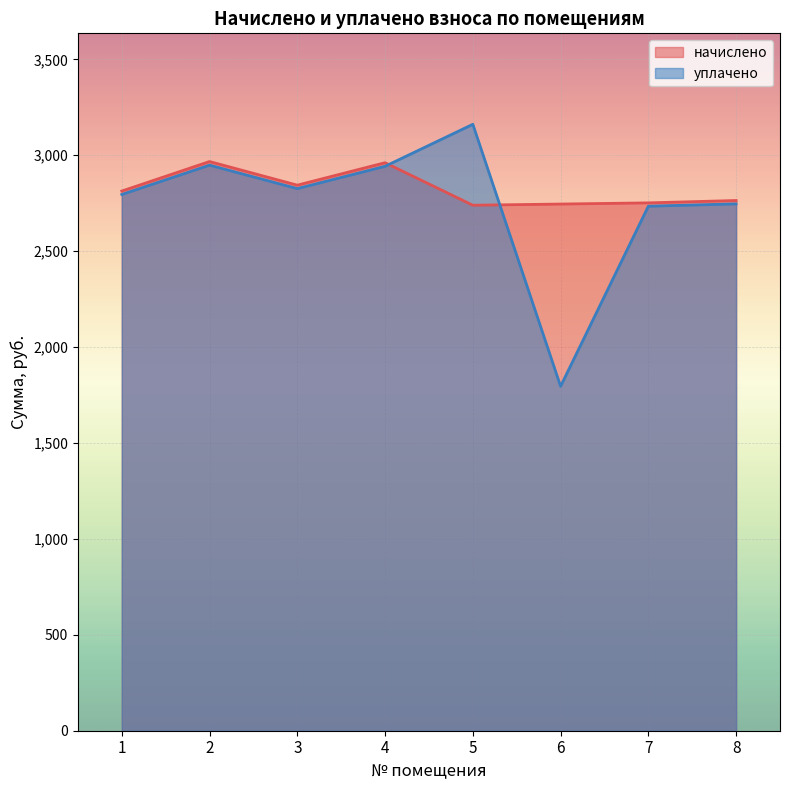

What is the average value of the уплачено series?

2743.7